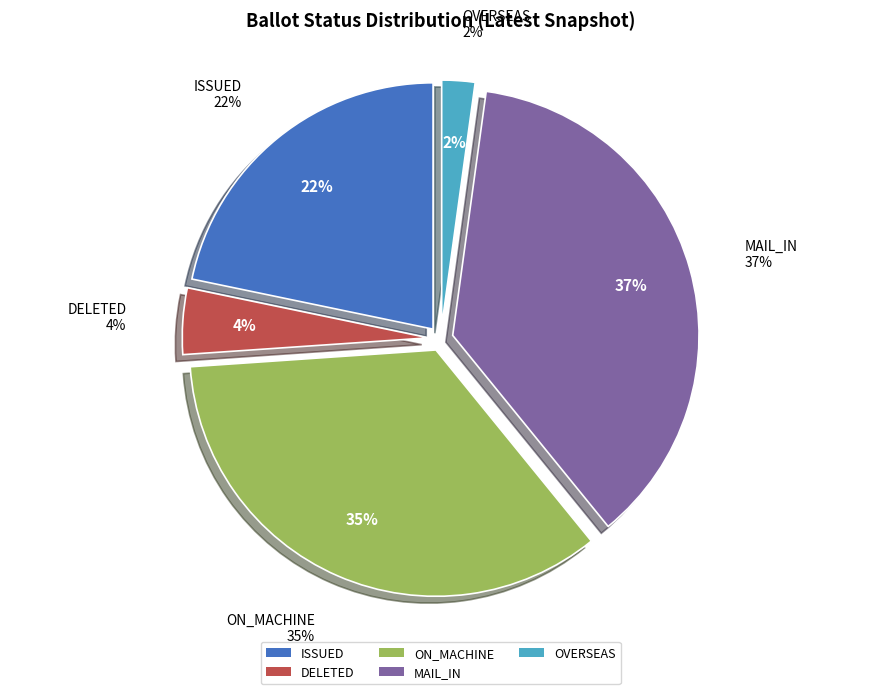

Is ON_MACHINE the majority of the pie?

No